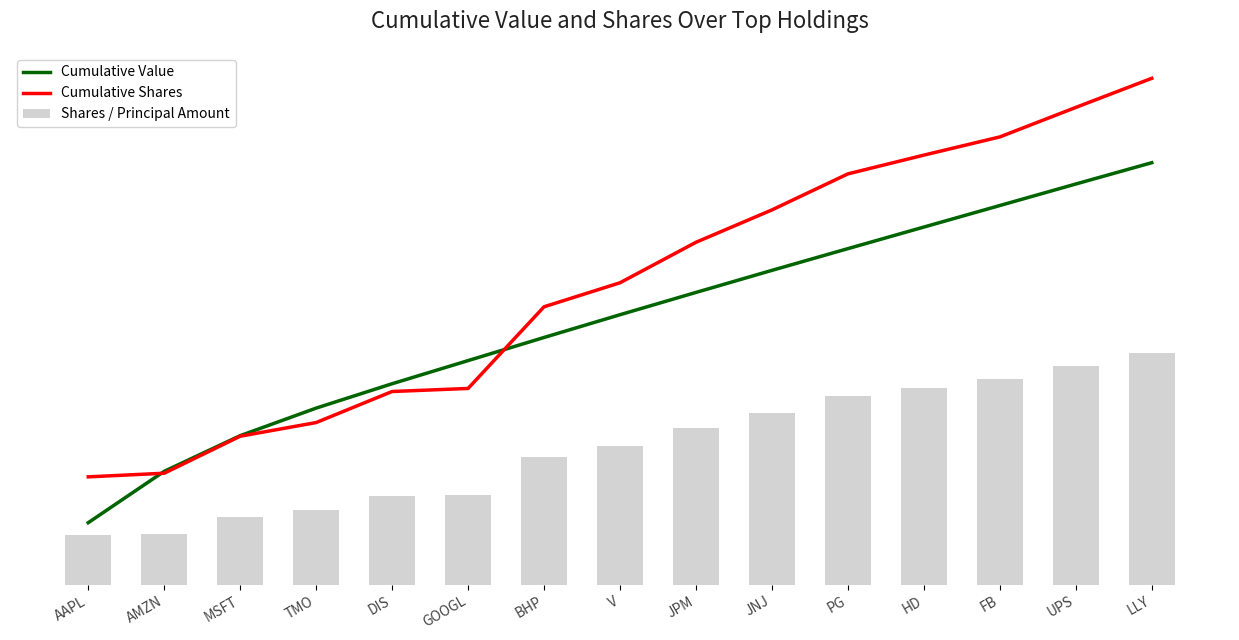

How many series are shown in this chart?

3